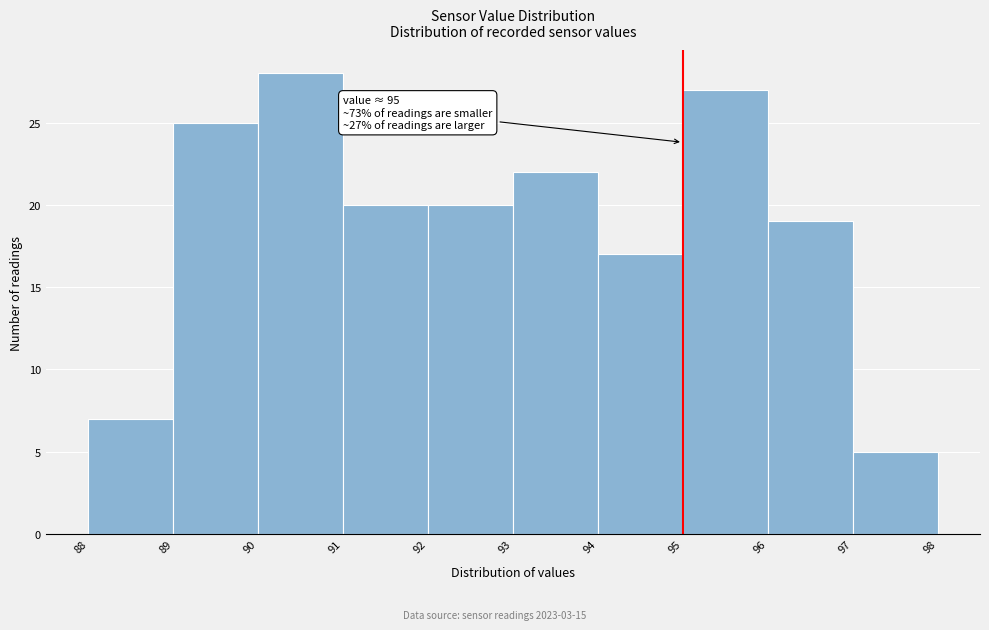

Which range on the x-axis has the tallest bar?

90 to 91